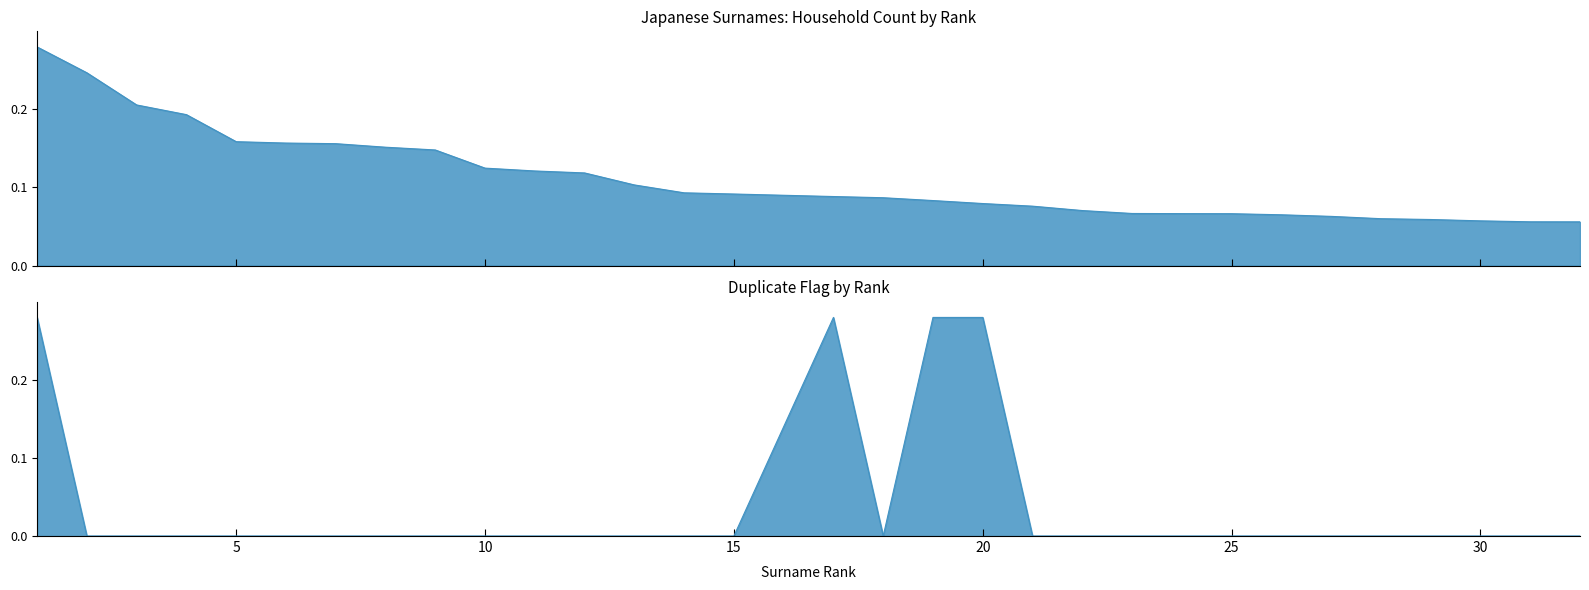

At 1, list the series in order from smallest to largest.

世帯数 (Top ranks), ダブり